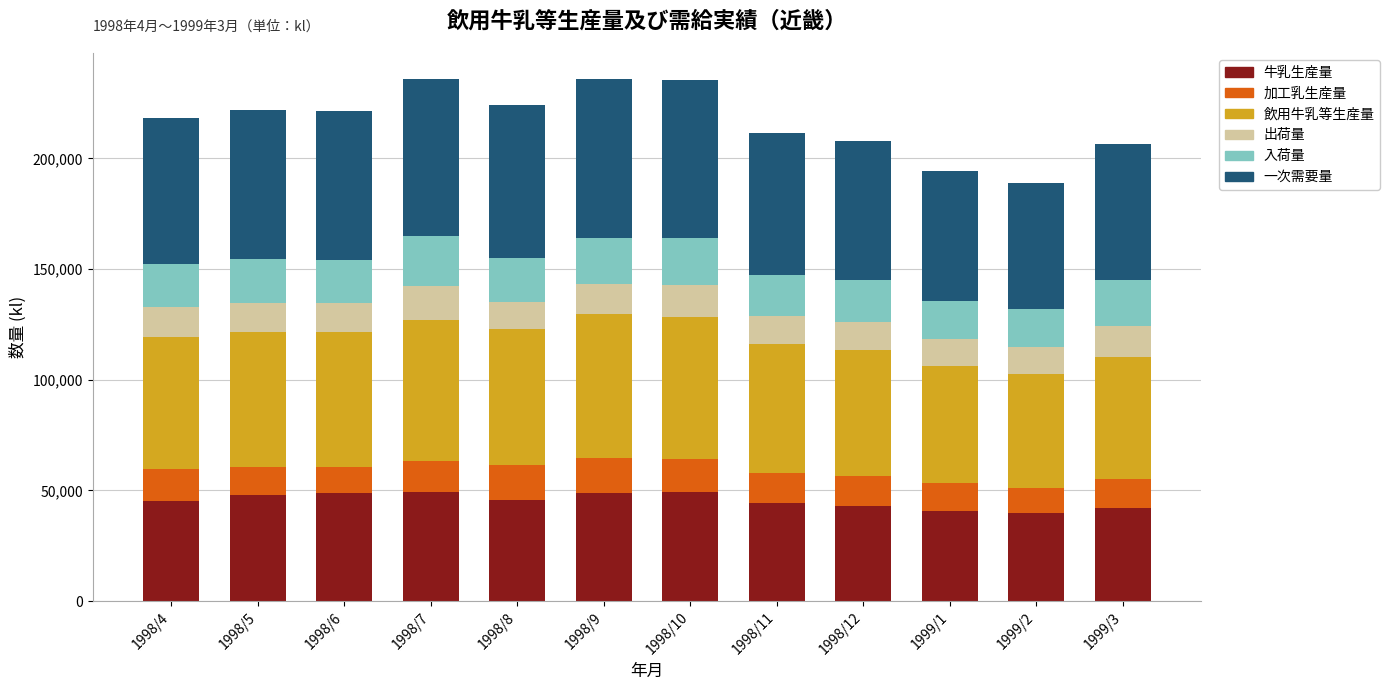

What is the total value across all series at 1998/10?

235306